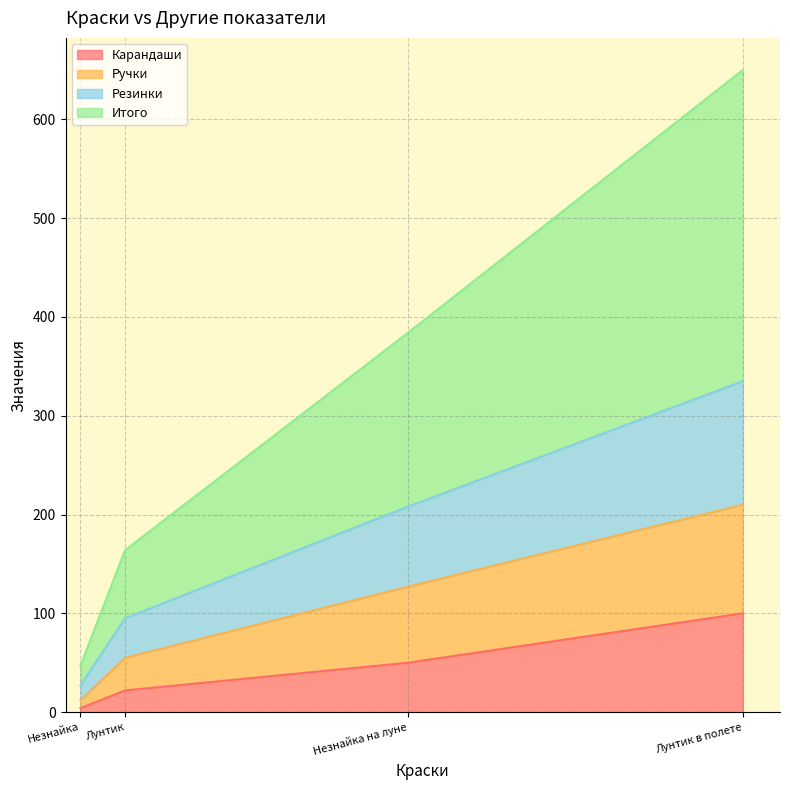

Which series has the largest total across all categories?

Итого